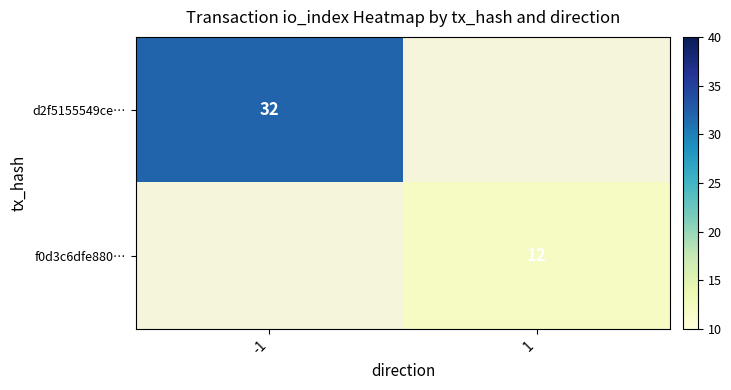

Between 1 and -1, which is larger?

-1